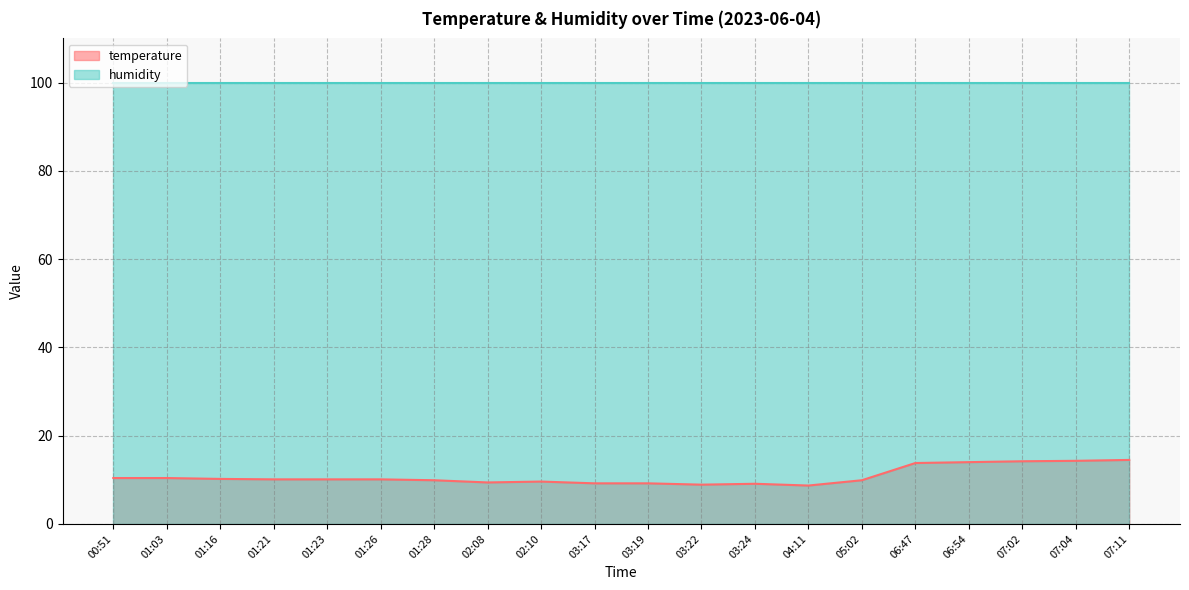

Which label corresponds to the largest value in the chart?

07:11